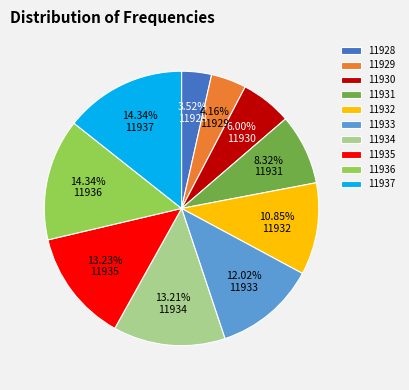

Does 11933 represent more than half of the total?

No